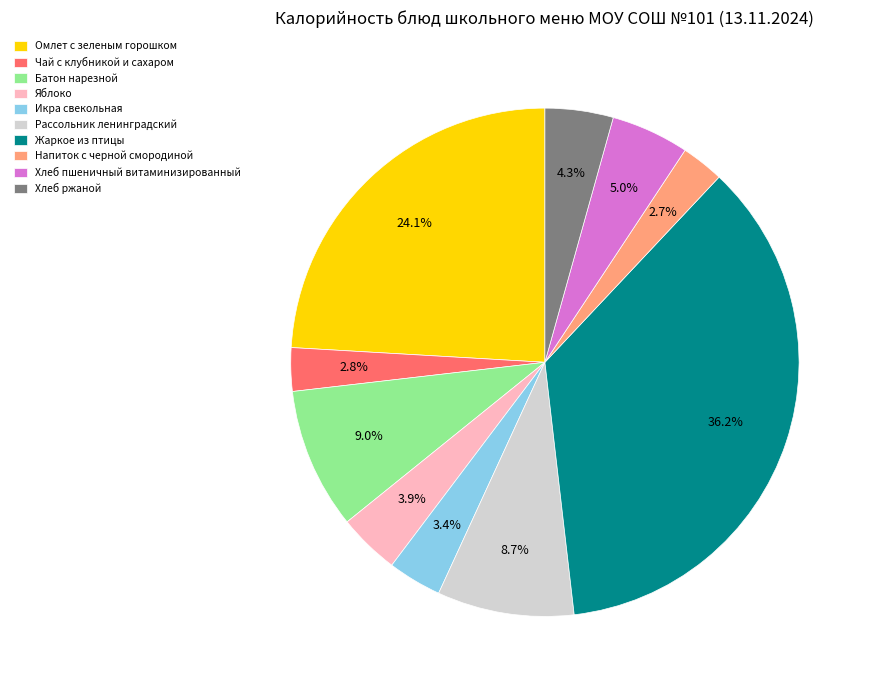

What percentage do Чай с клубникой и сахаром and Хлеб ржаной together represent?

7.1%